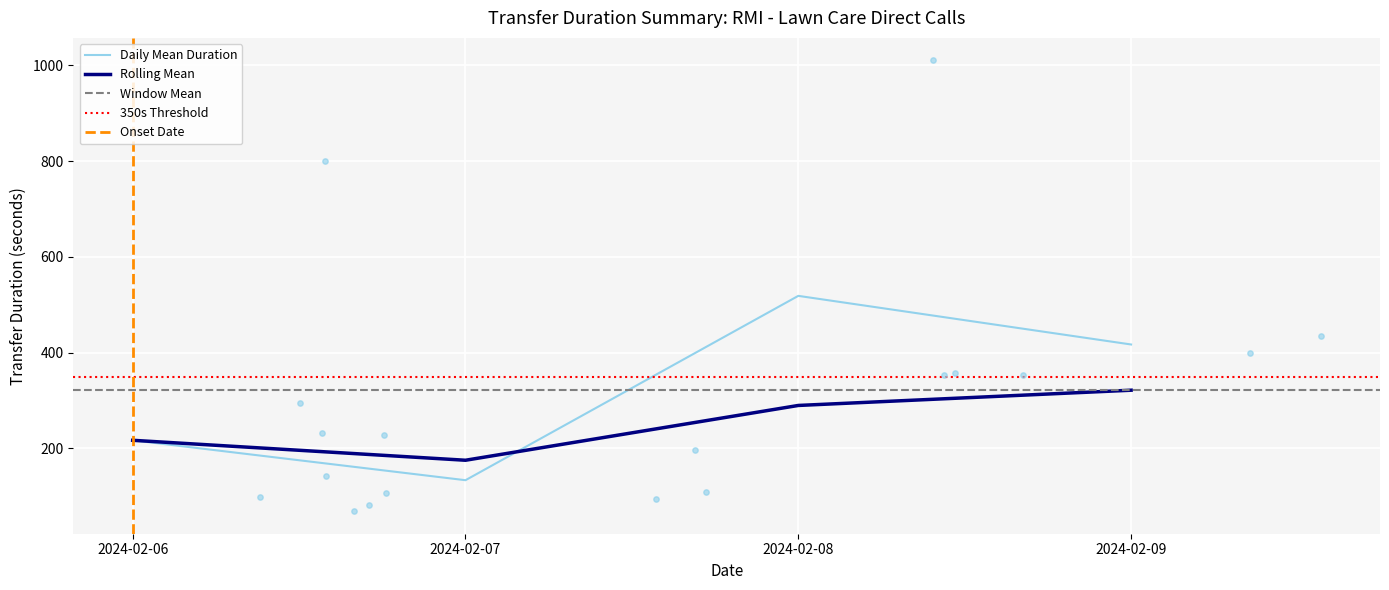

What is the ratio of the value at 2024-02-08 10:28:47 to the value at 2024-02-08 09:44:56?

0.3